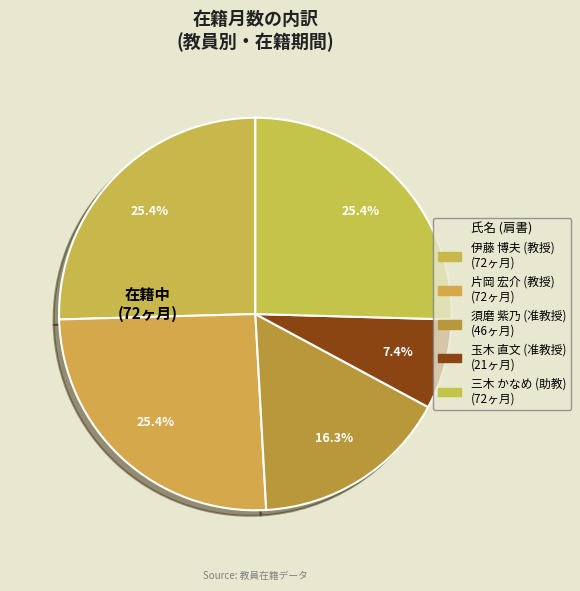

Approximately how many times larger is the value at 伊藤 博夫 (教授) compared to 片岡 宏介 (教授)?

1.0